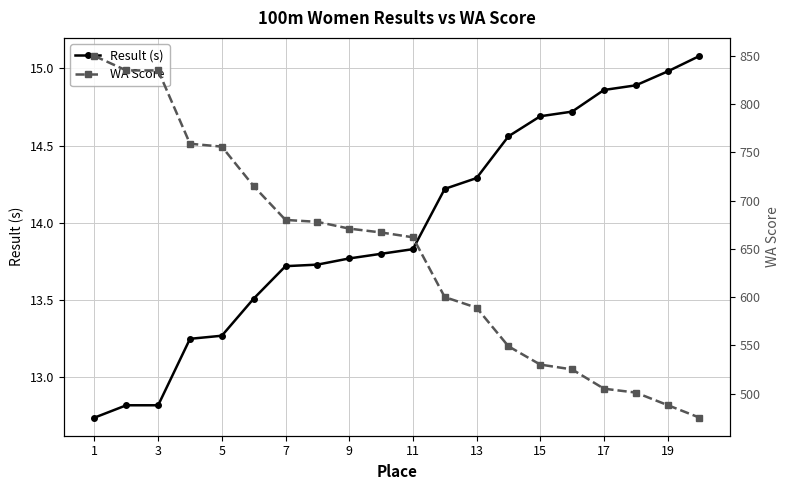

The Result (s) series shows 3.8 at 15. True or false?

False